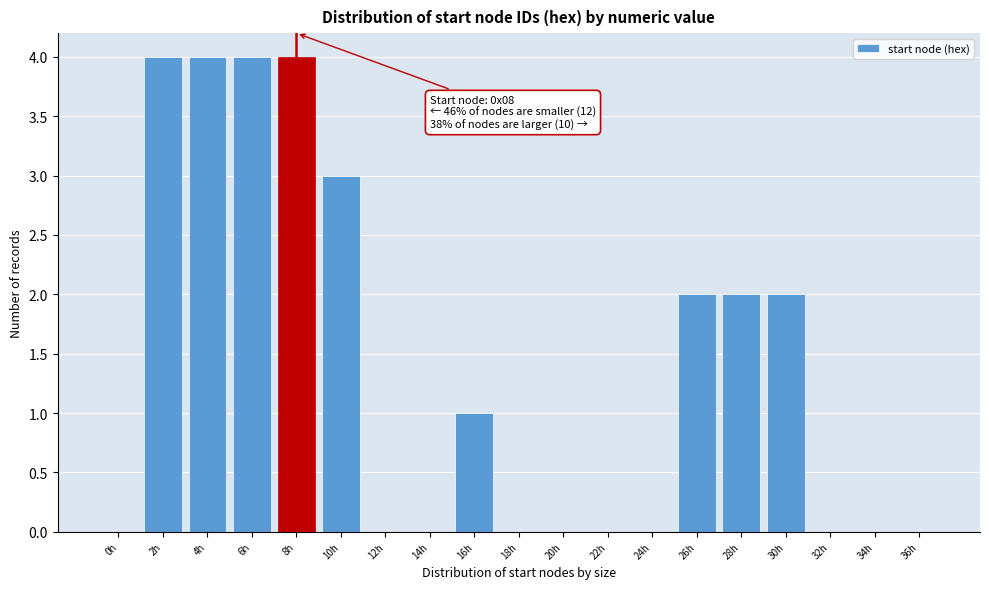

Reading left to right, list all the values displayed in this chart.

0h=0	2h=4	4h=4	6h=4	8h=4	10h=3	12h=0	14h=0	16h=1	18h=0	20h=0	22h=0	24h=0	26h=2	28h=2	30h=2	32h=0	34h=0	36h=0